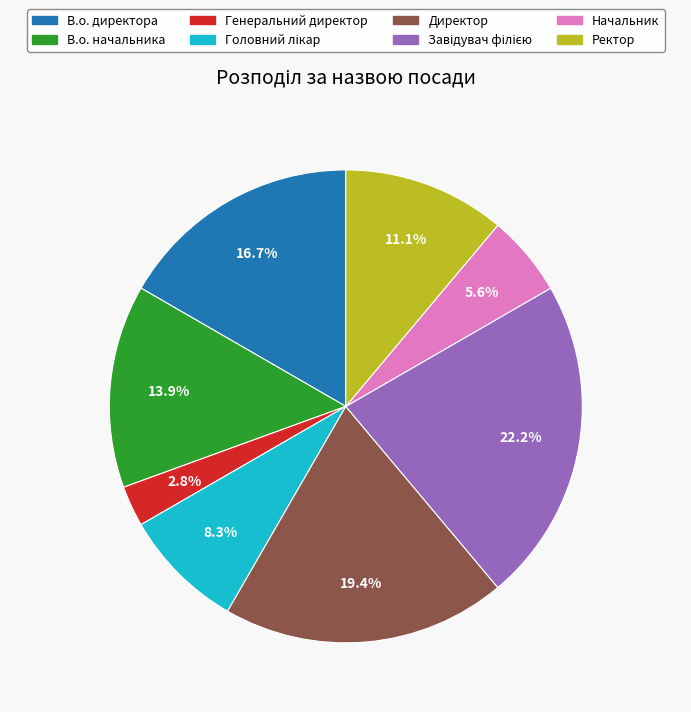

Approximately how many times larger is the value at В.о. начальника compared to Генеральний директор?

5.0